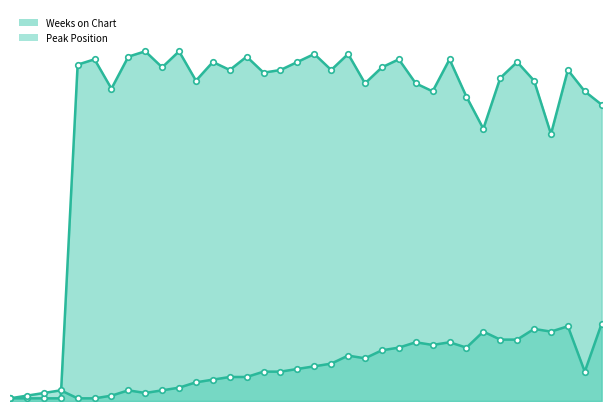

What is the value of the Weeks on Chart line point at the 31st from the left?

127